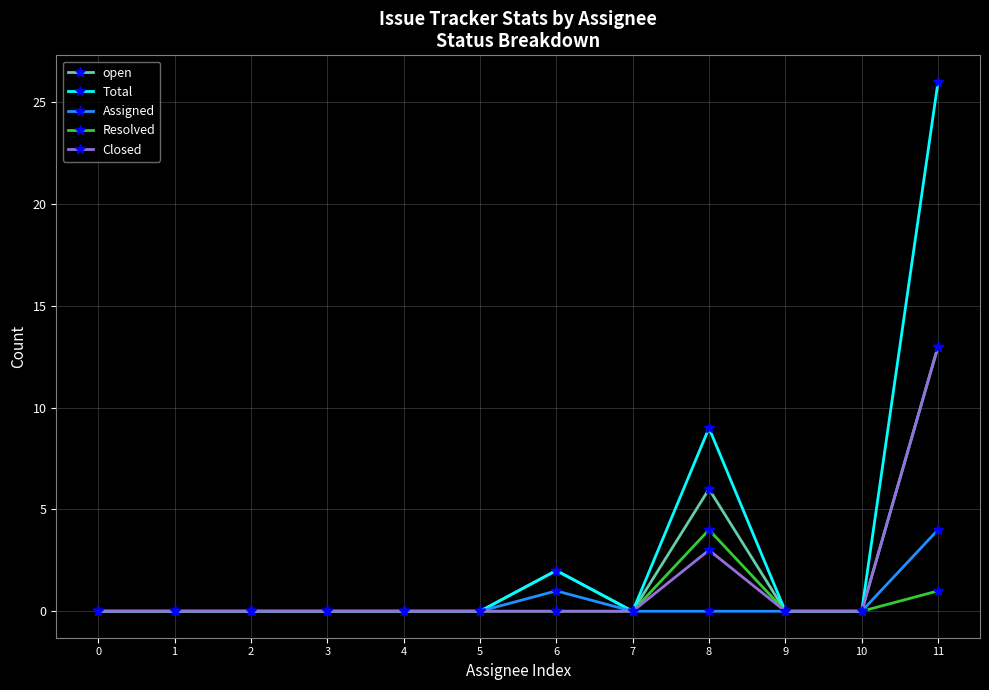

Is it true that Closed equals 4 at 5?

False